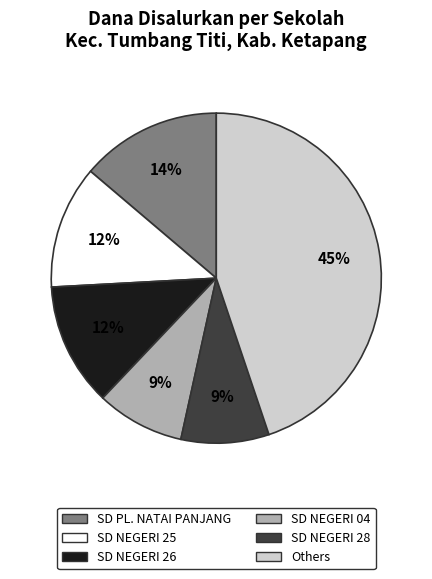

Is there any slice that represents more than half of the pie?

No